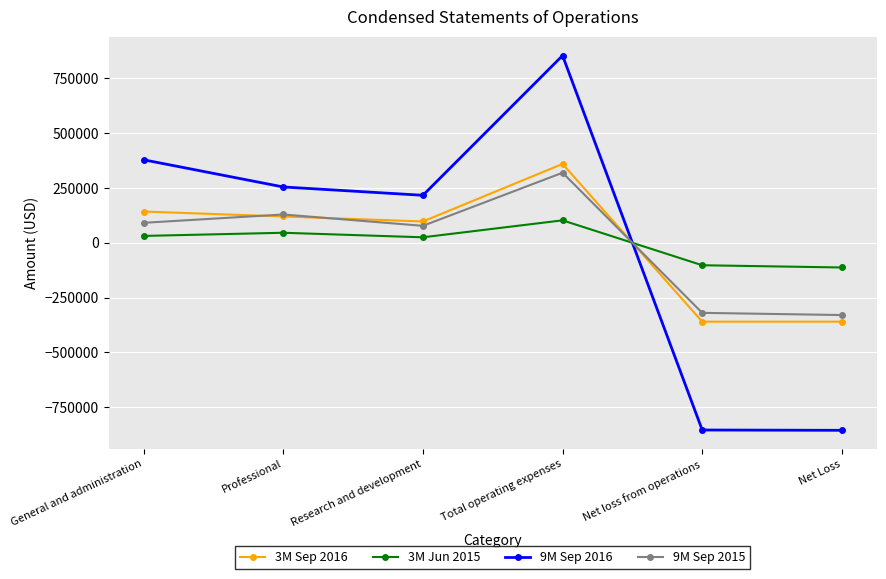

In 9M Sep 2016, how many points are lower than both neighbors (excluding endpoints)?

1